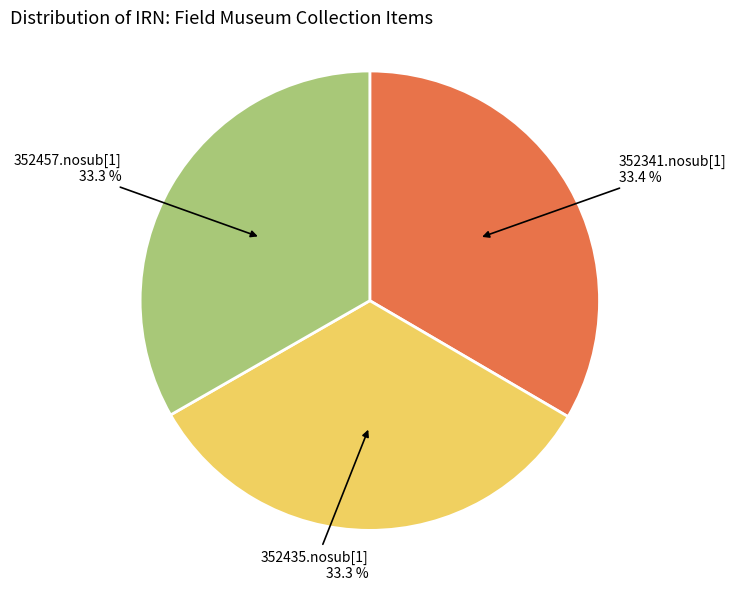

Is there a majority slice in this chart?

No